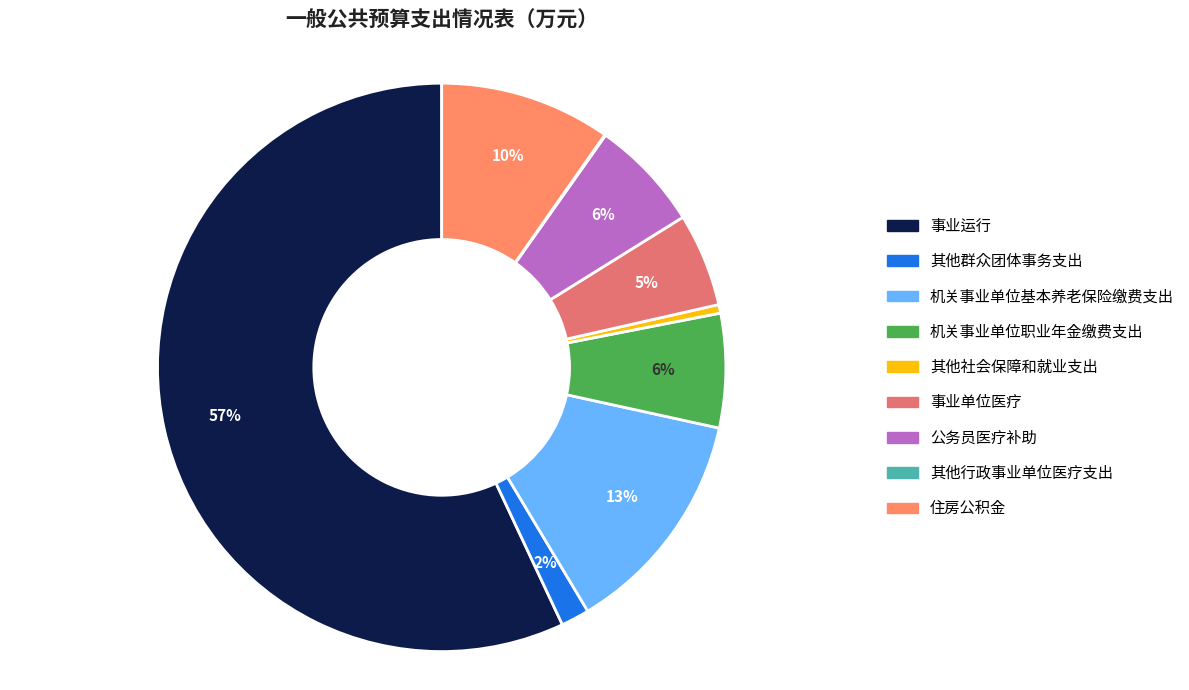

Combined, what portion of the pie is 事业单位医疗 and 机关事业单位基本养老保险缴费支出?

18.3%